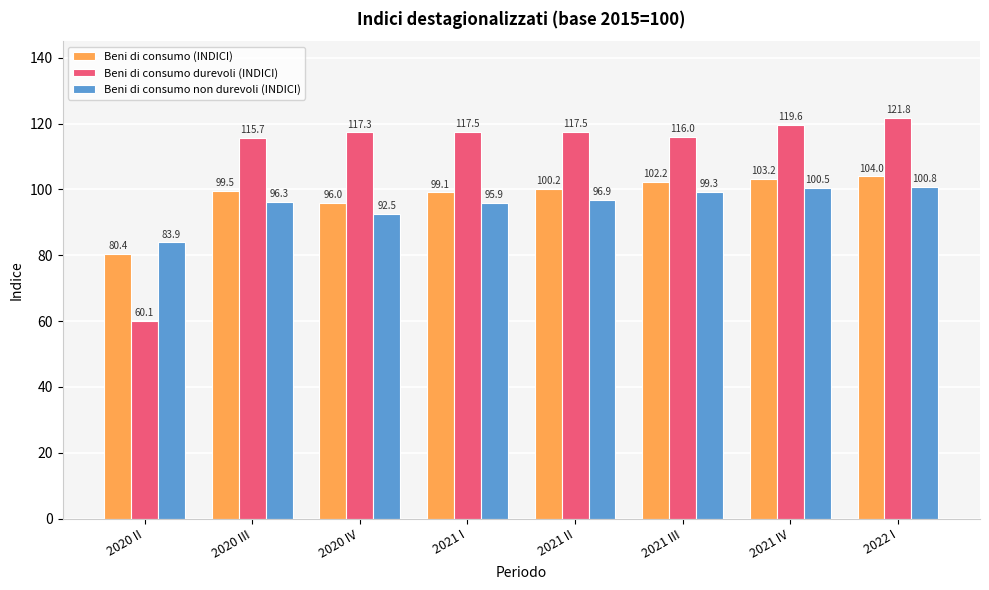

What are all the series names shown in the legend?

Beni di consumo (INDICI), Beni di consumo durevoli (INDICI), Beni di consumo non durevoli (INDICI)